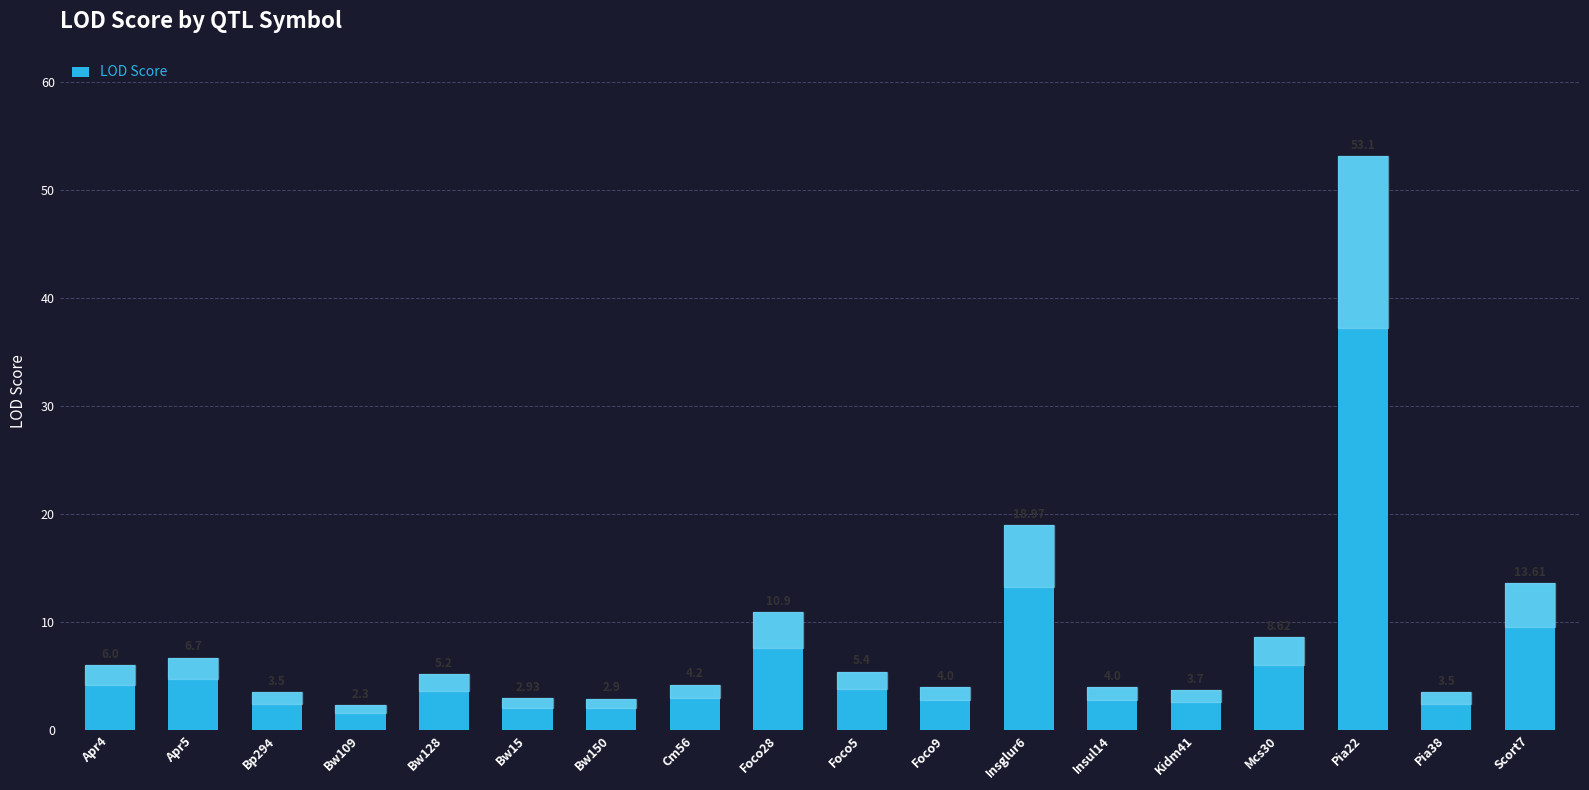

Where is the data nearest to the value 27?

Insglur6